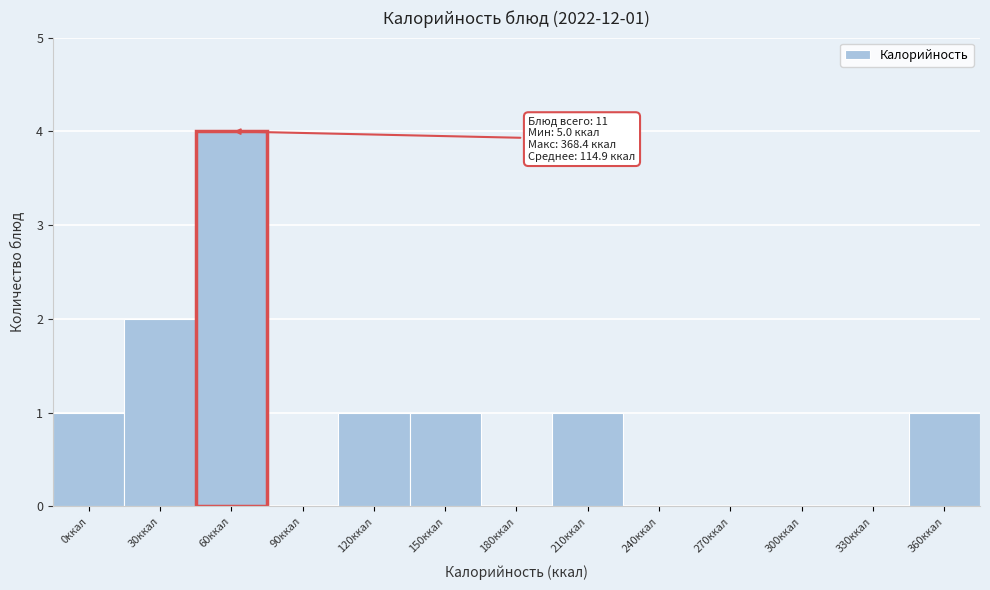

Reading left to right, extract all data points from this chart.

0ккал=1	30ккал=2	60ккал=4	90ккал=0	120ккал=1	150ккал=1	180ккал=0	210ккал=1	240ккал=0	270ккал=0	300ккал=0	330ккал=0	360ккал=1